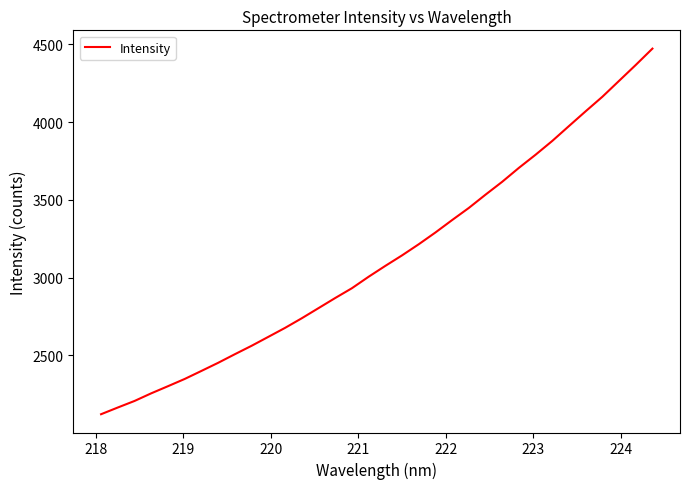

How many values exceed 3075?

17